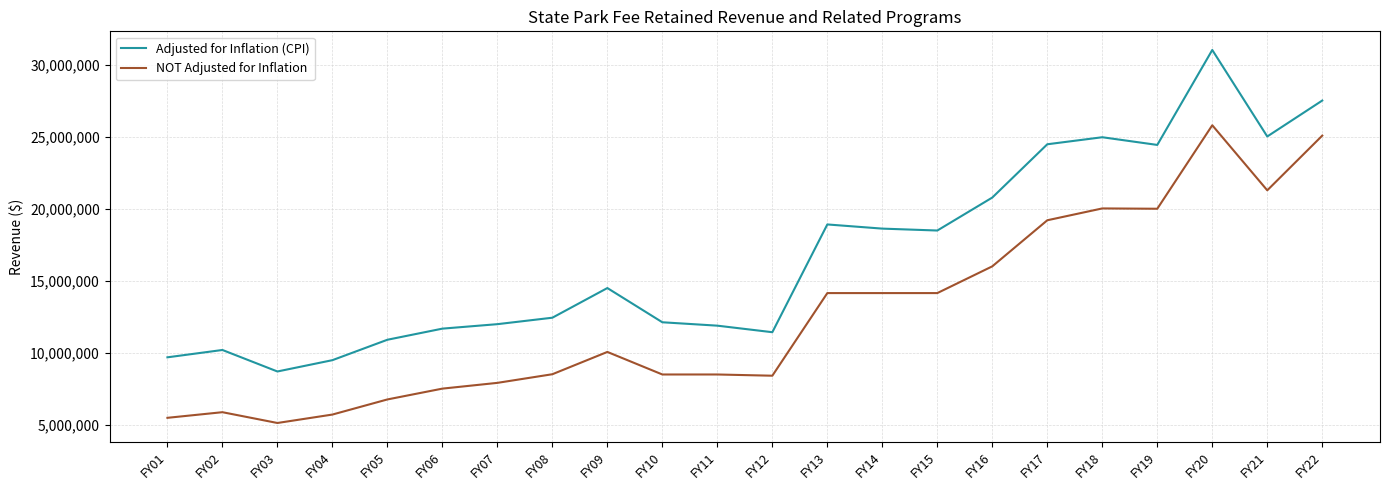

How many distinct data groups are displayed?

2